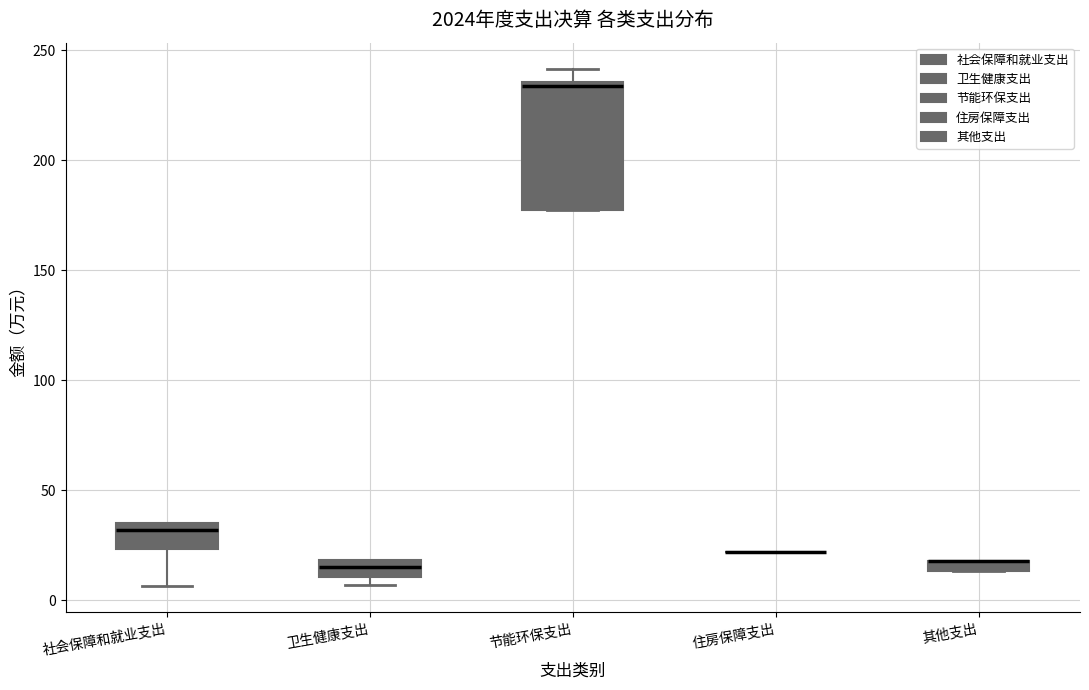

Which box is the tallest, from its lower edge to its upper edge?

节能环保支出